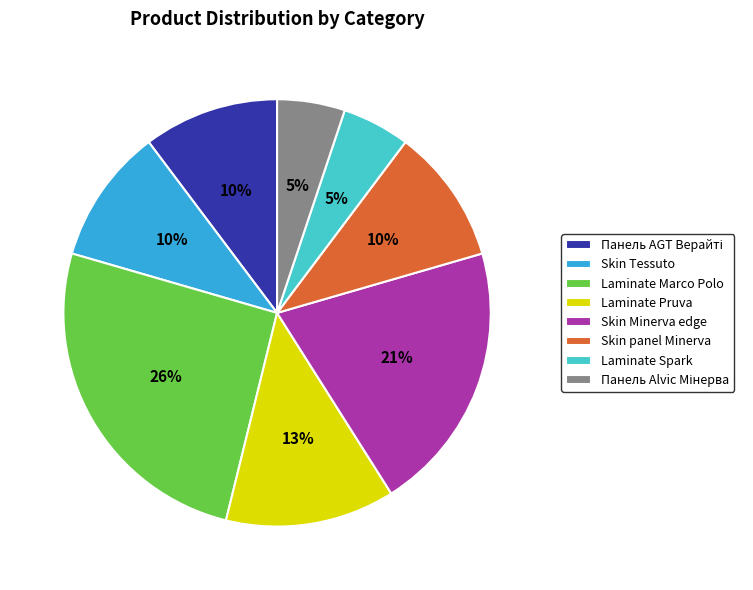

To the nearest percent, what portion does Laminate Marco Polo represent?

26%